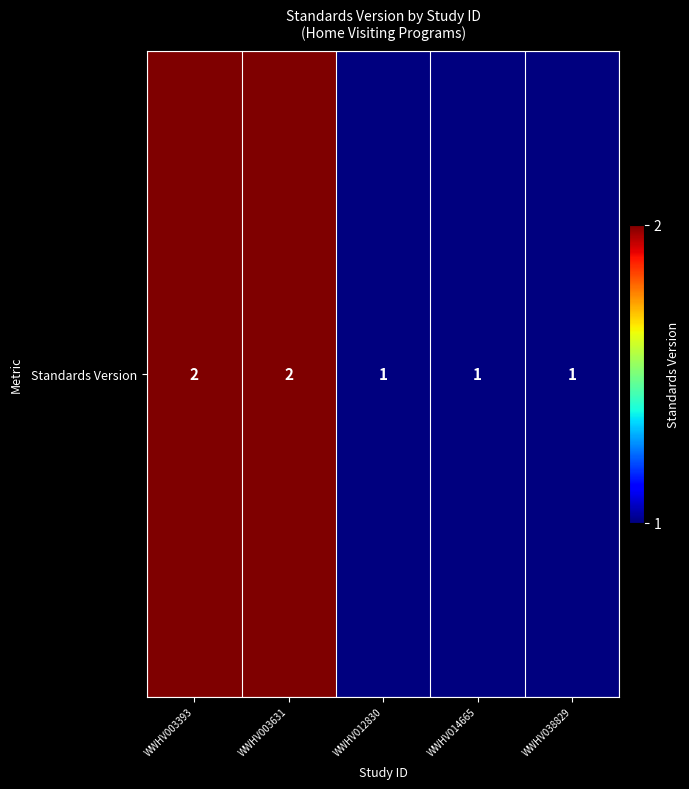

What is the difference between the second highest and minimum values?

1